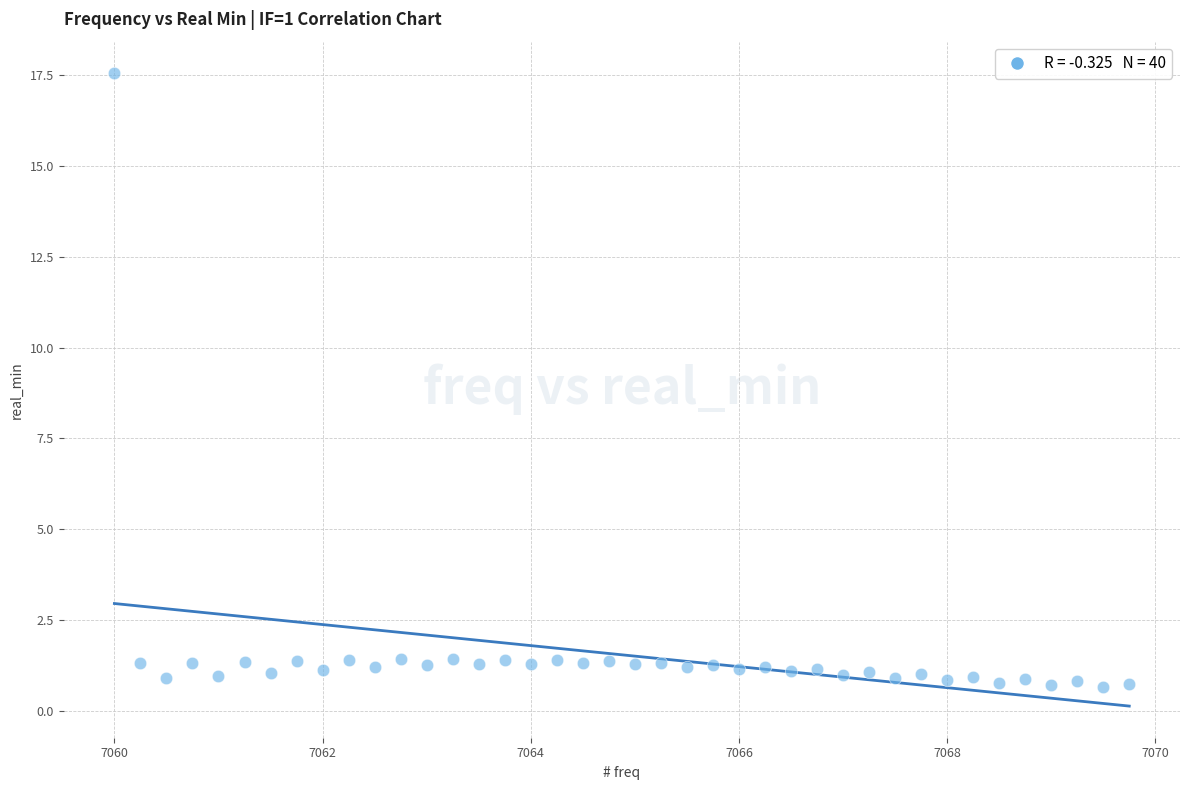

What is the range of X values (max minus min)?

9.8